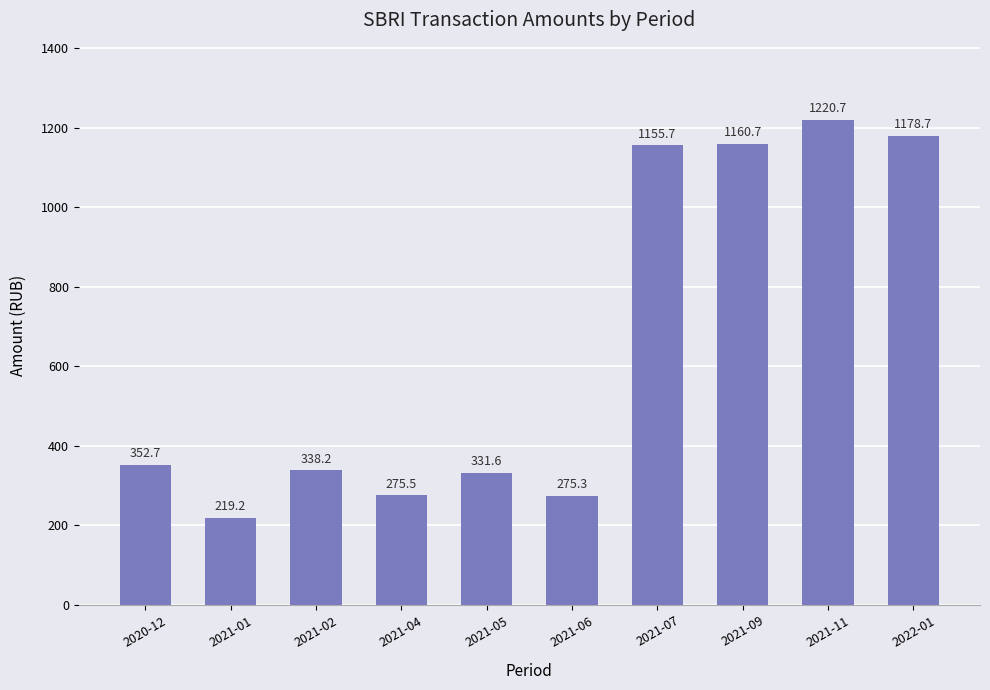

True or false: the data shows 417.8 at 2021-04.

False